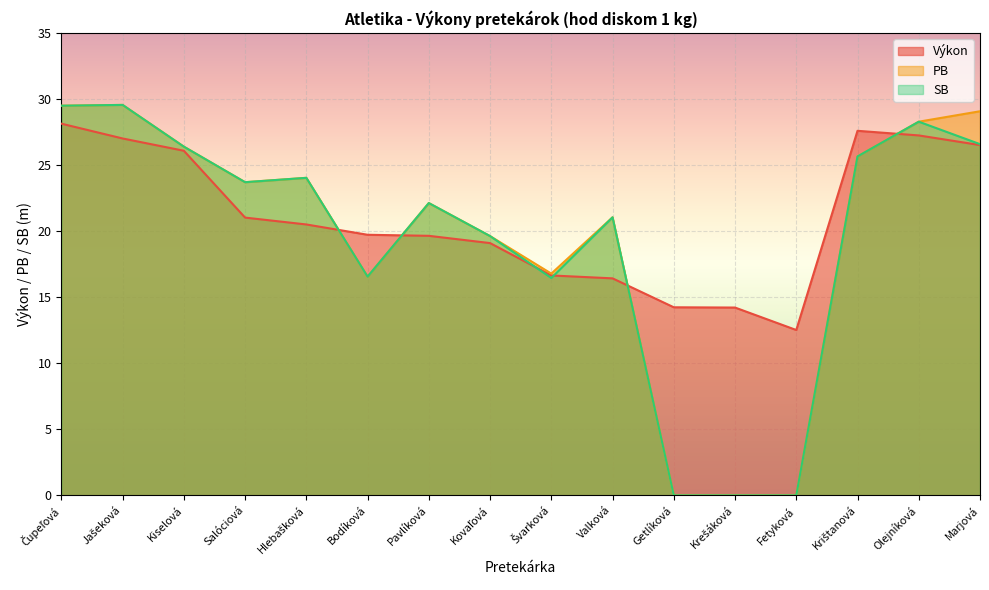

What are all the series names shown in the legend?

Výkon, PB, SB